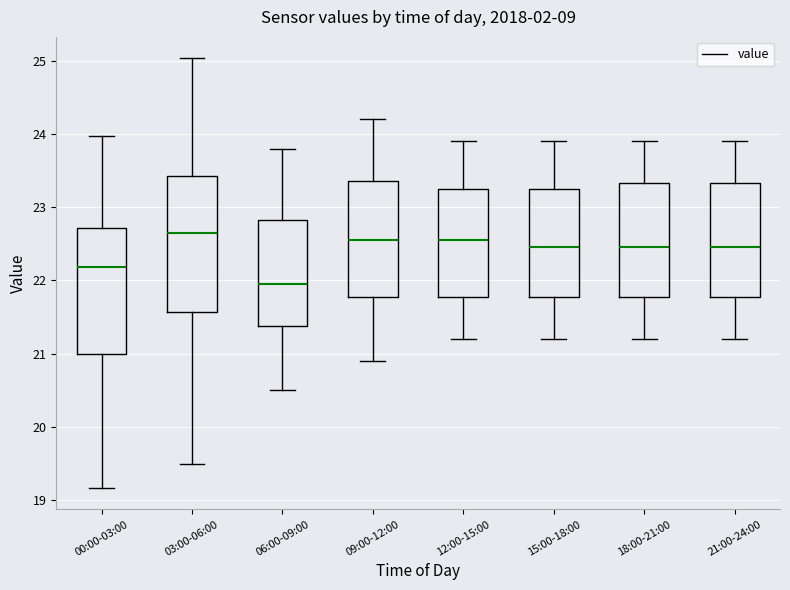

Which box is the tallest, from its lower edge to its upper edge?

03:00-06:00